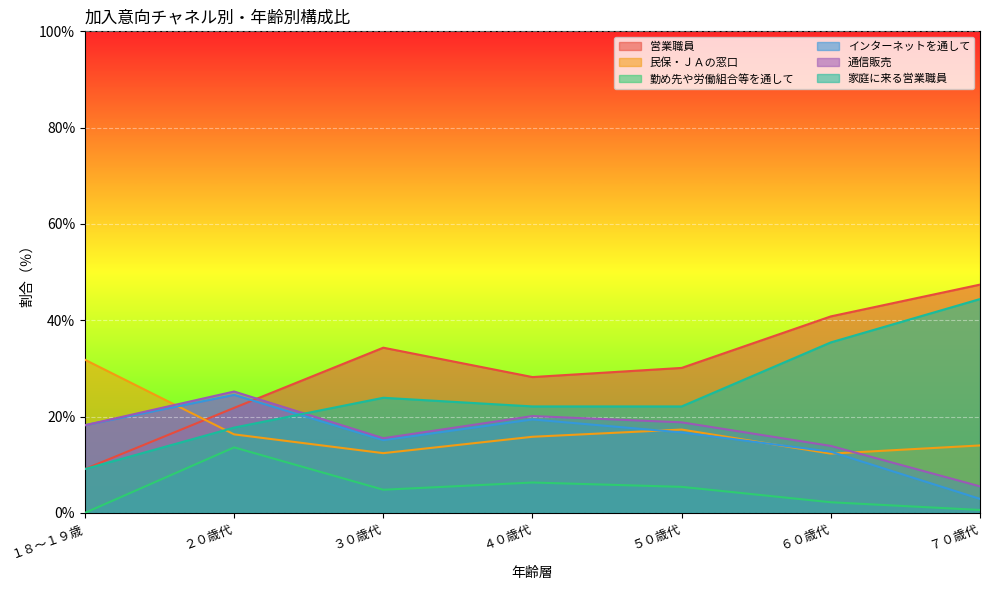

True or false: 家庭に来る営業職員 has a value of 9.1 at １８～１９歳.

True